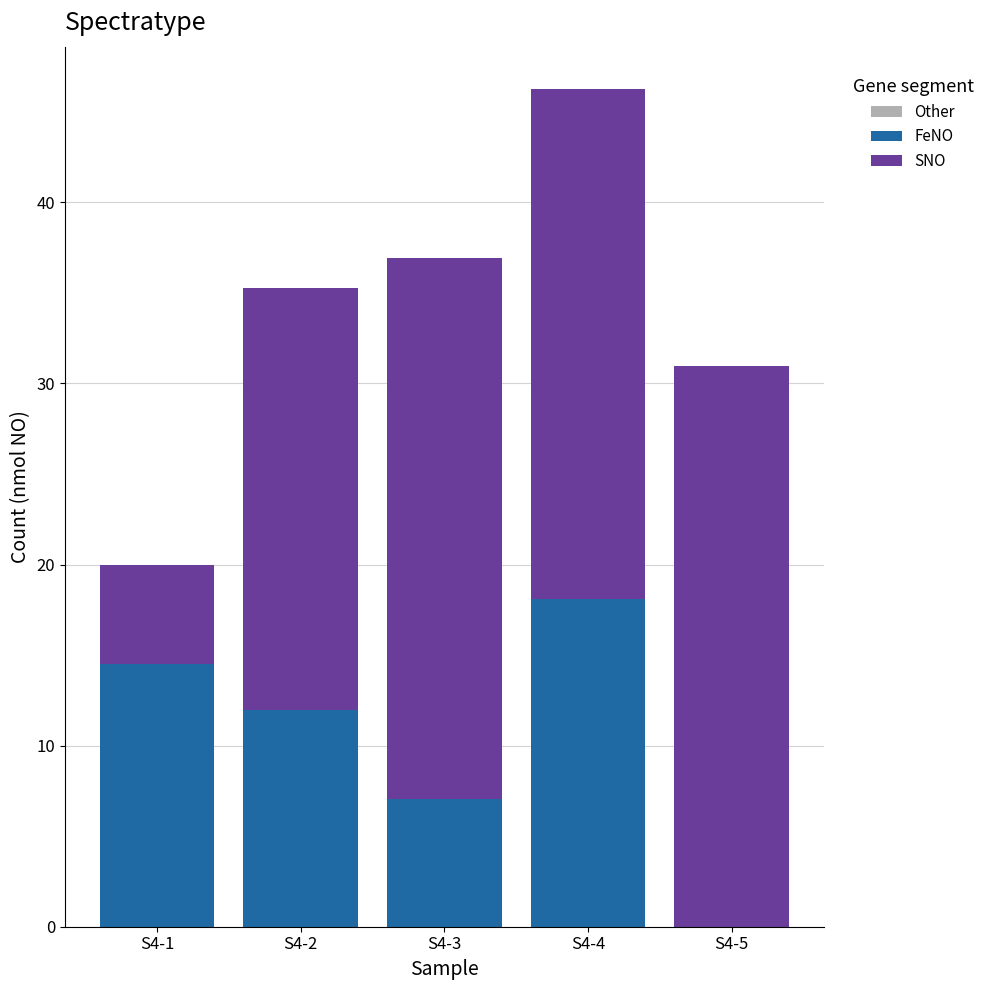

Reading left to right, list the values for the FeNO series.

S4-1=14.5	S4-2=12.0	S4-3=7.1	S4-4=18.1	S4-5=0.0